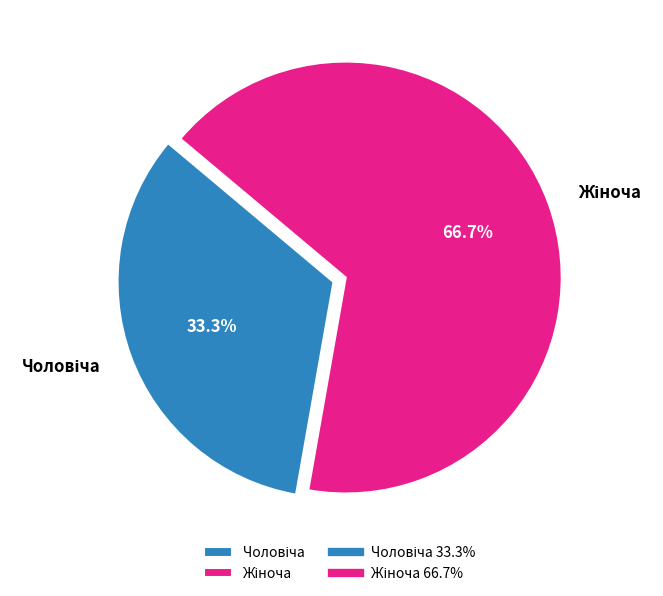

To the nearest percent, what is the average slice percentage?

50%